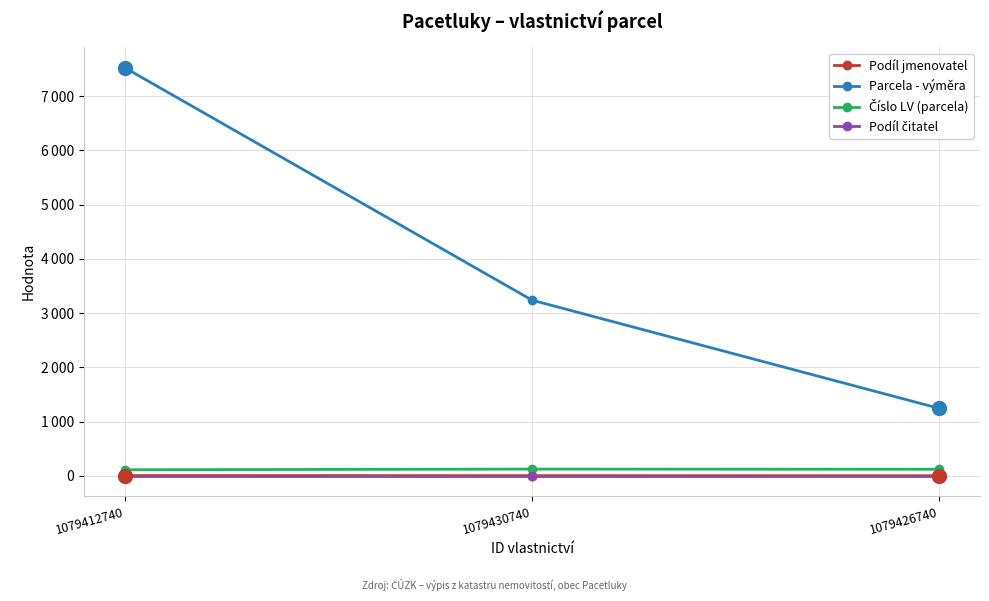

Rank the series at 1079430740 from lowest to highest value.

Podíl čitatel, Podíl jmenovatel, Číslo LV (parcela), Parcela - výměra